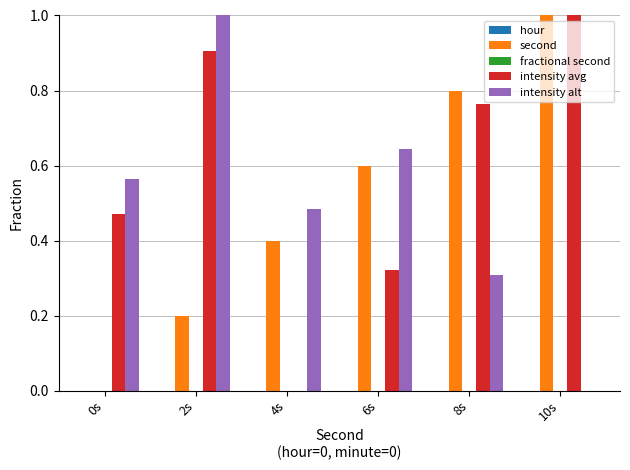

Between 2s and 8s, which series saw the biggest shift?

intensity alt